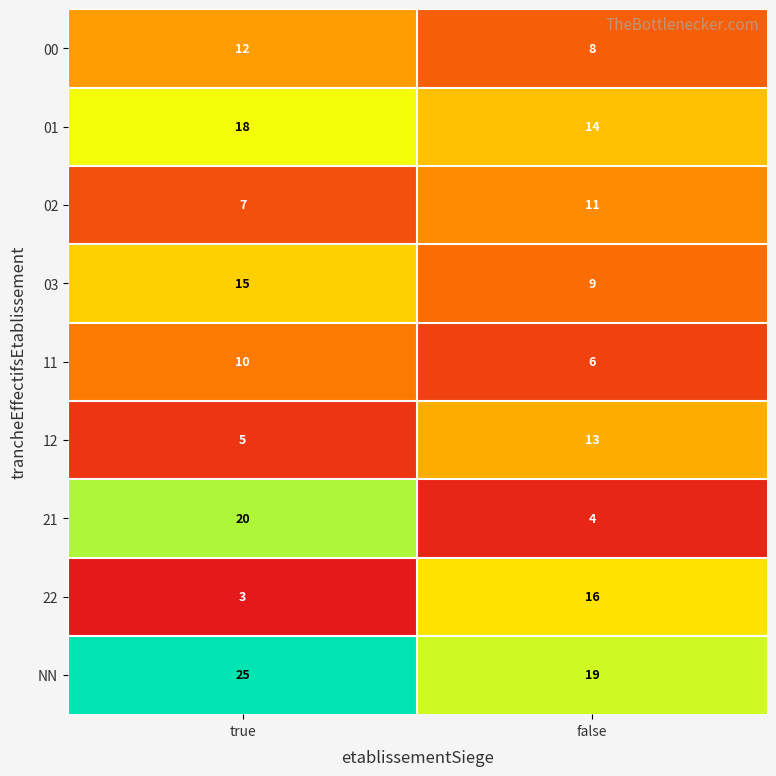

What is the smallest value displayed?

3